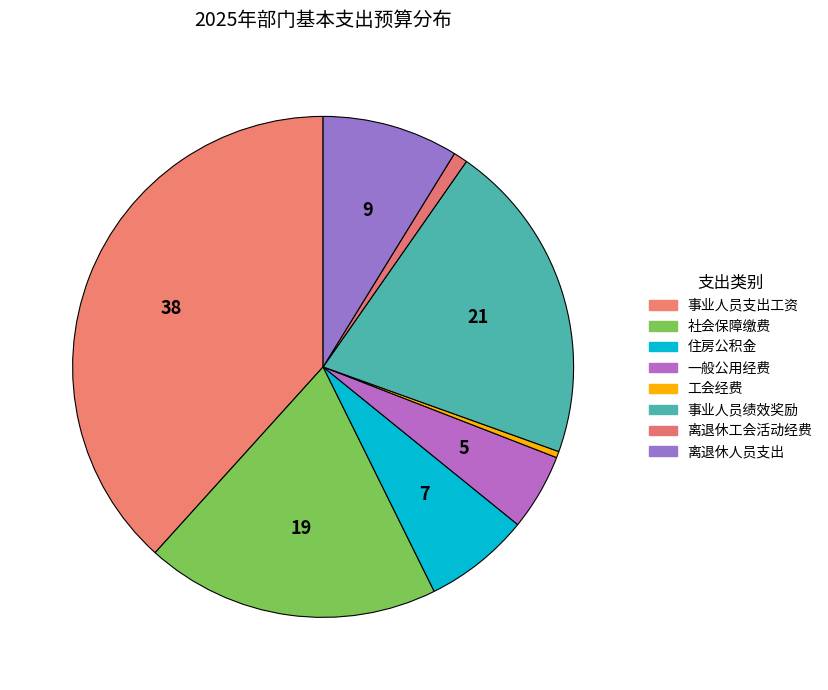

To the nearest percent, what is the average slice percentage?

12%